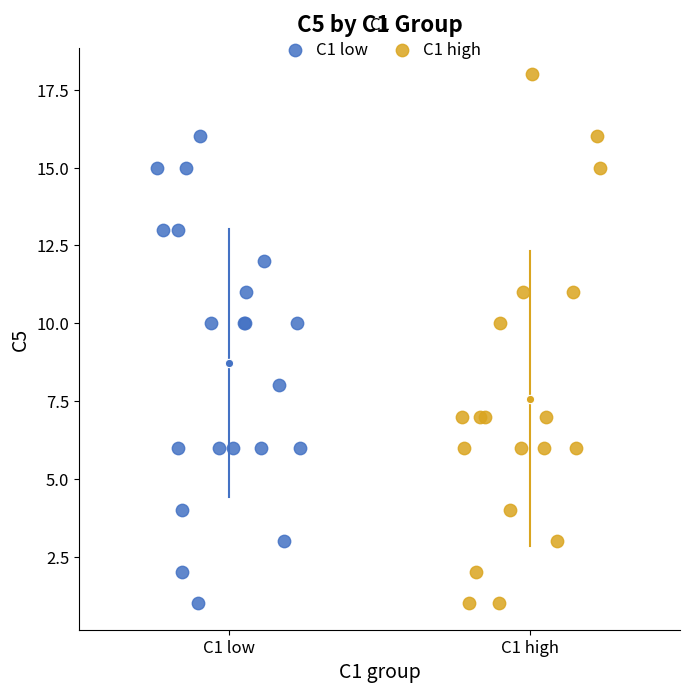

Which series has the largest Y range (max minus min)?

C1 high